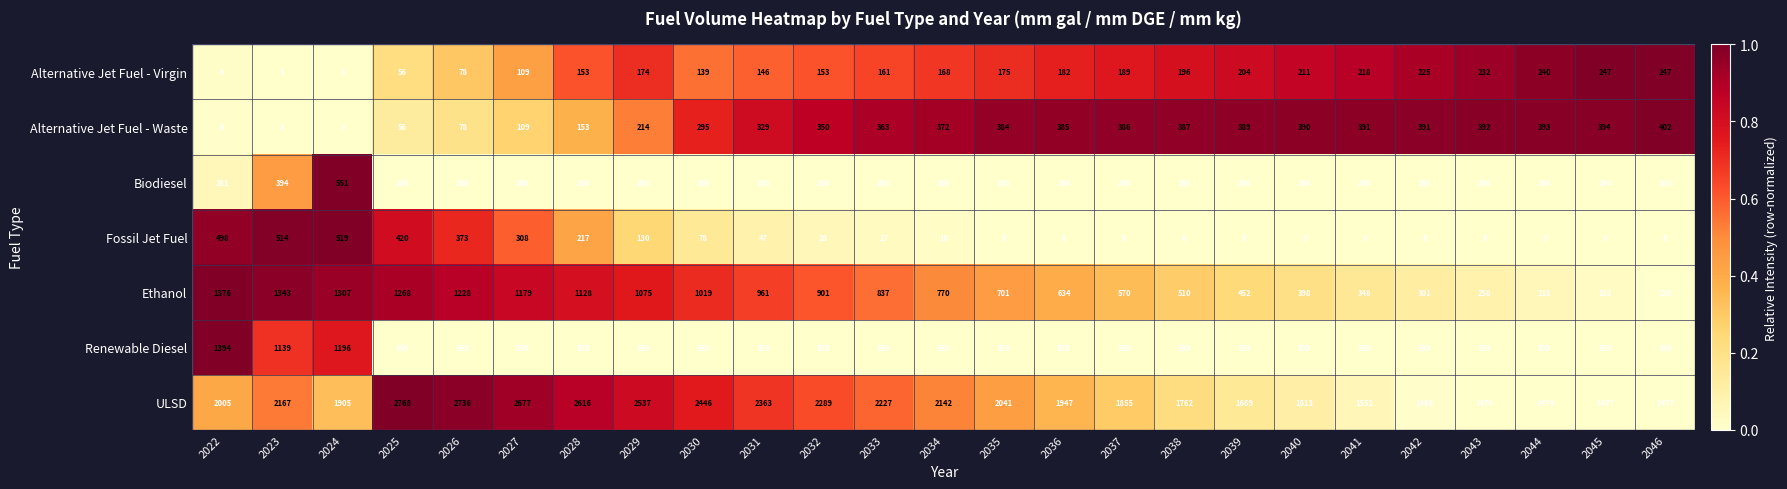

What is the difference between the maximum and minimum values in the Biodiesel series?

285